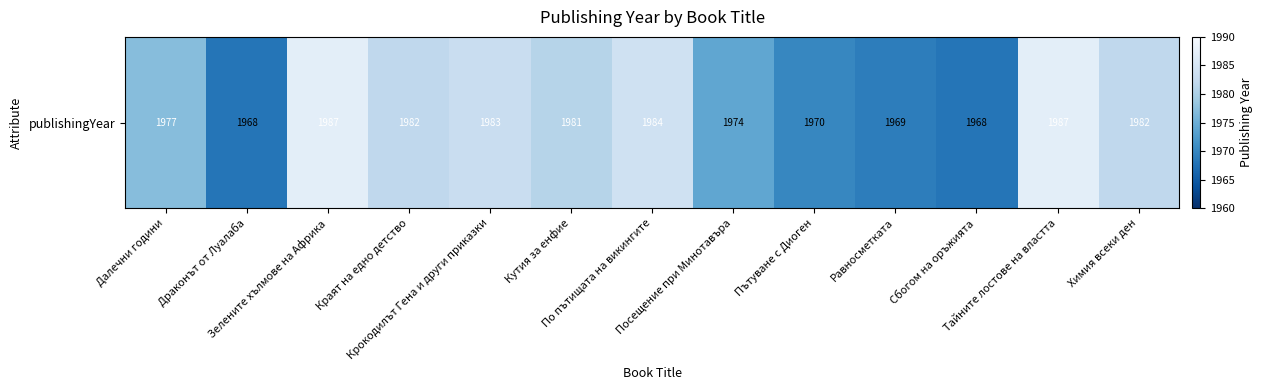

What is the difference between the maximum and minimum values?

19